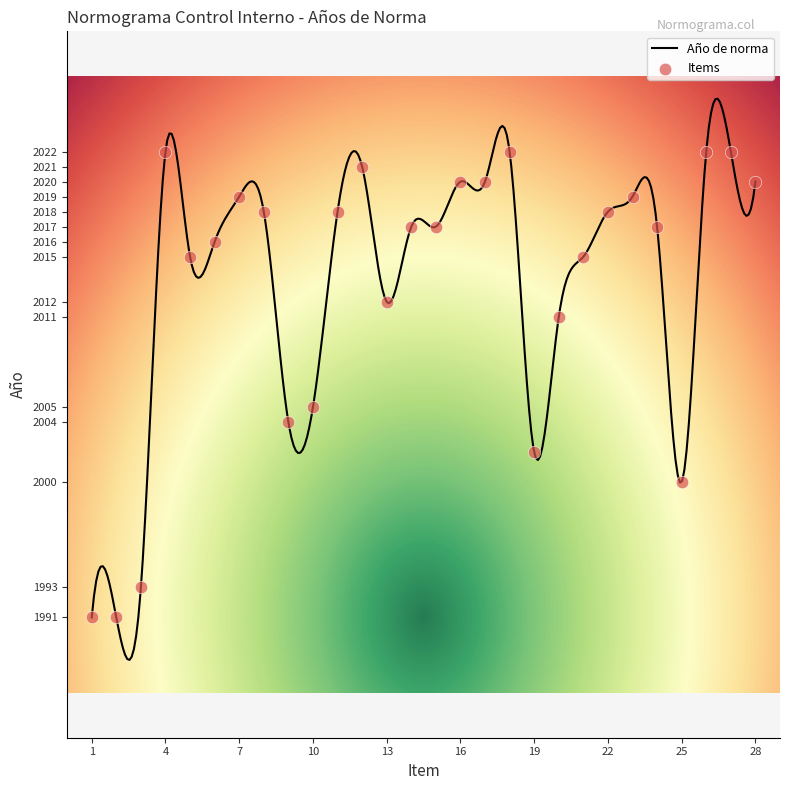

What is the ratio of the value at 25 to the value at 2?

1.0